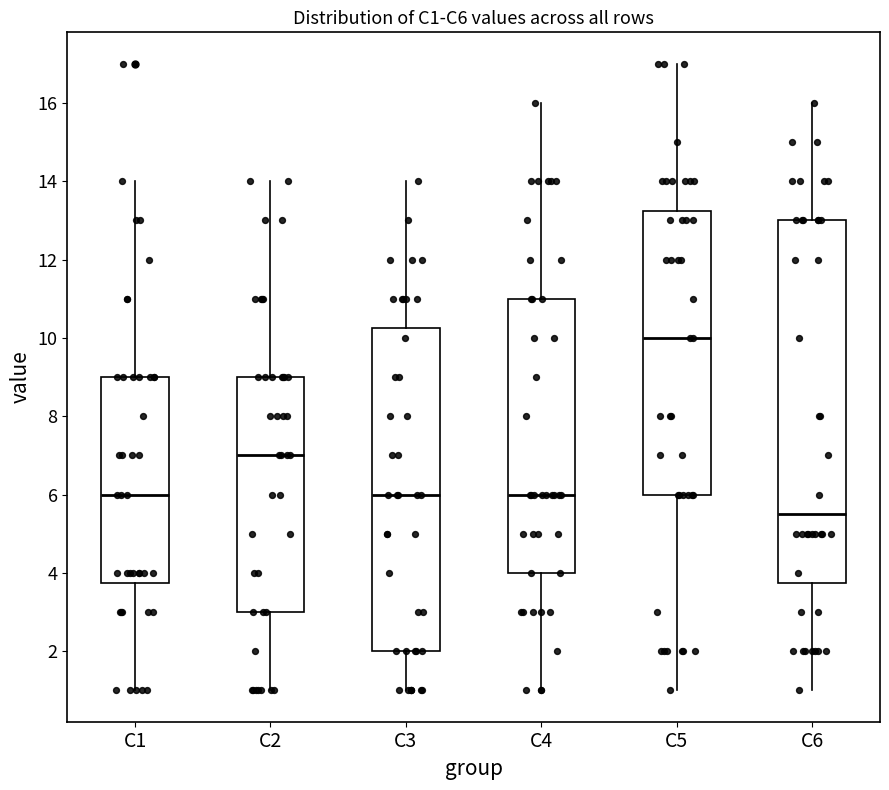

Where does the median line of the box for C4 sit on the y-axis? The values are not printed on the chart, so give them approximately, as read against the axis.

6.0